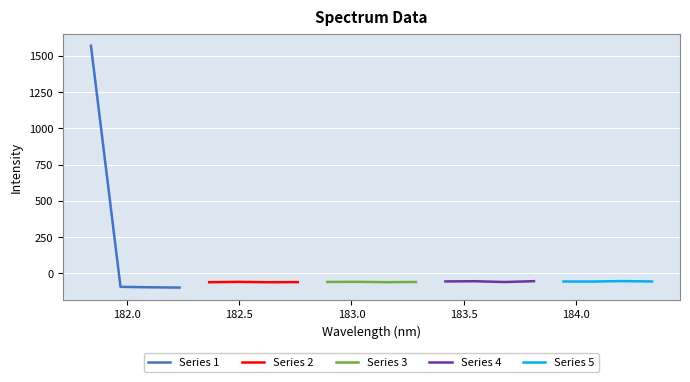

Reading left to right, what are all the values shown in this chart?

Series 1: 1571.0	-92.7	-96.0	-97.8
Series 2: -60.9	-58.4	-61.0	-60.1
Series 3: -58.9	-58.1	-60.6	-59.0
Series 4: -55.5	-54.0	-59.4	-53.5
Series 5: -56.0	-56.0	-53.1	-55.8